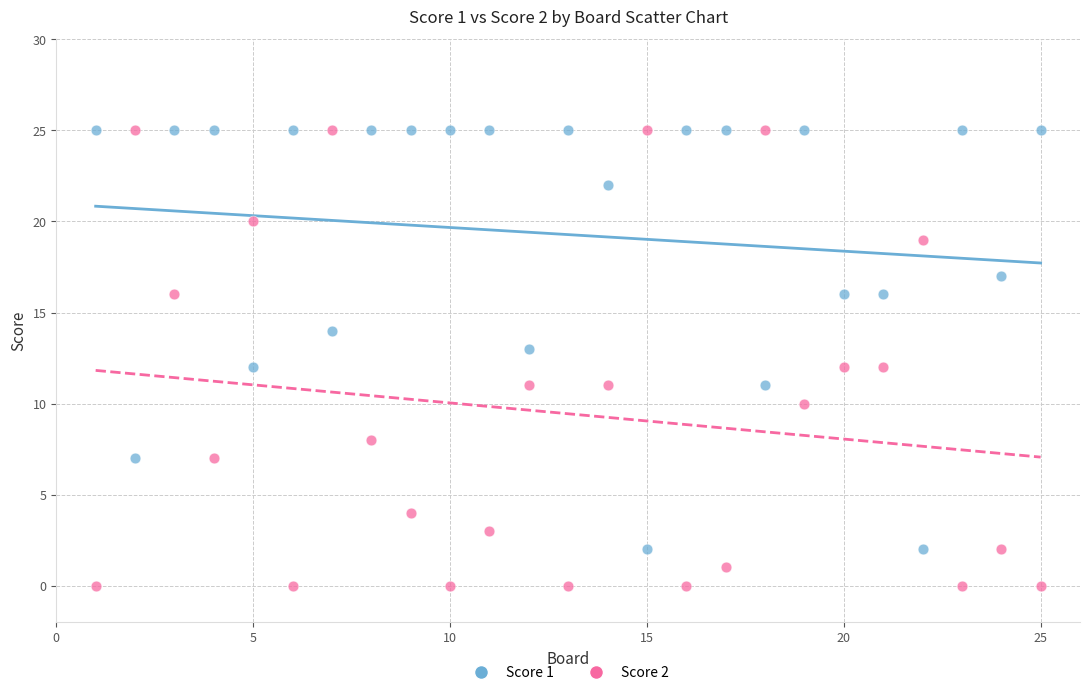

What is the X range (max minus min) for the scatter plot?

24